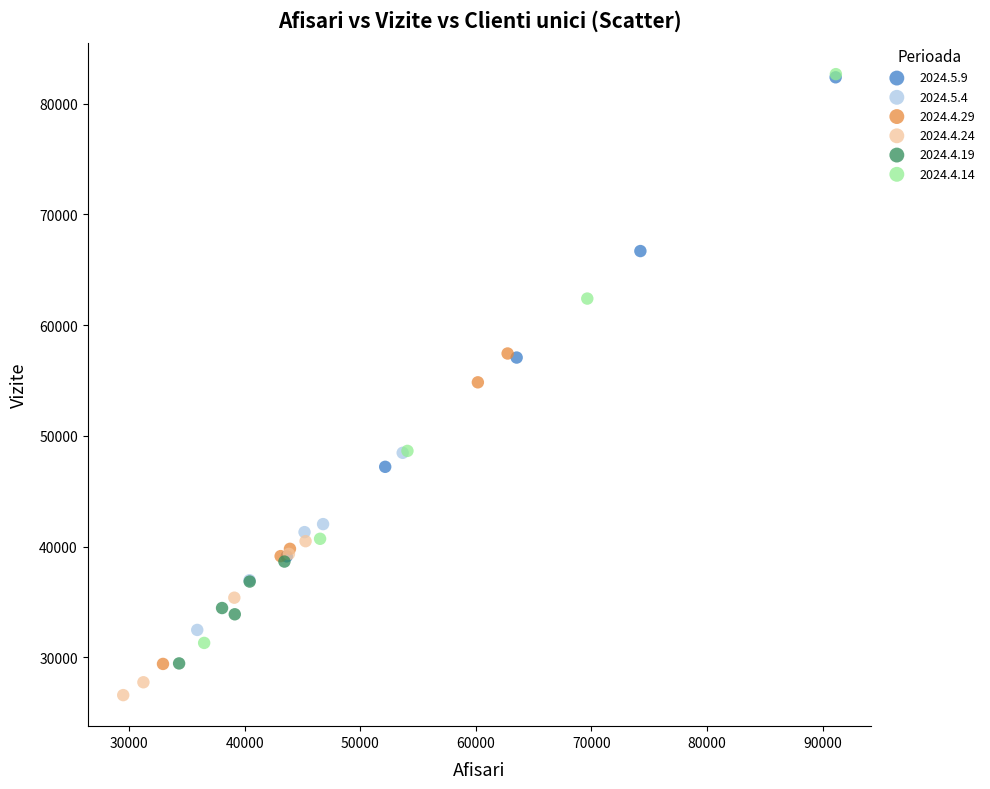

Which series has the widest spread of Y values?

2024.4.14